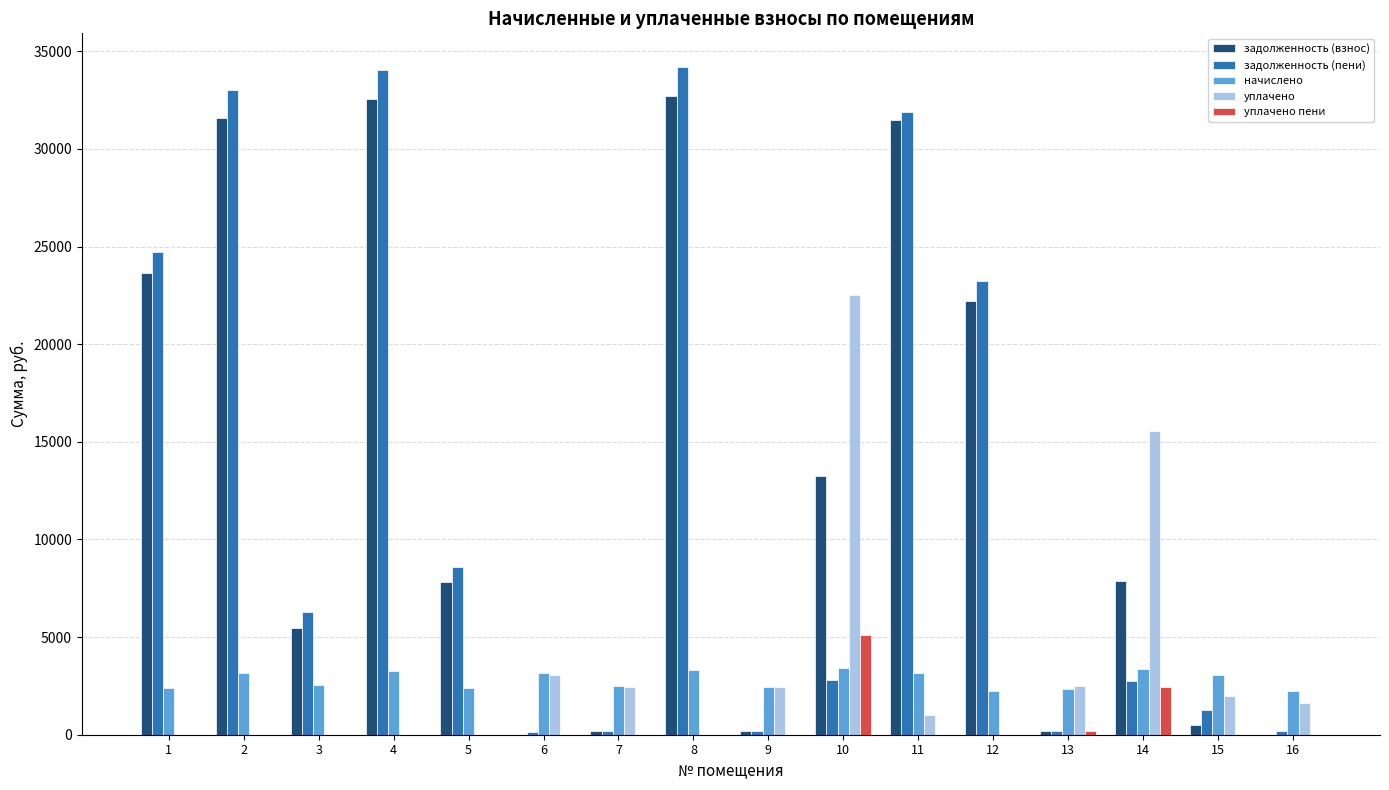

Are the bars horizontal?

No